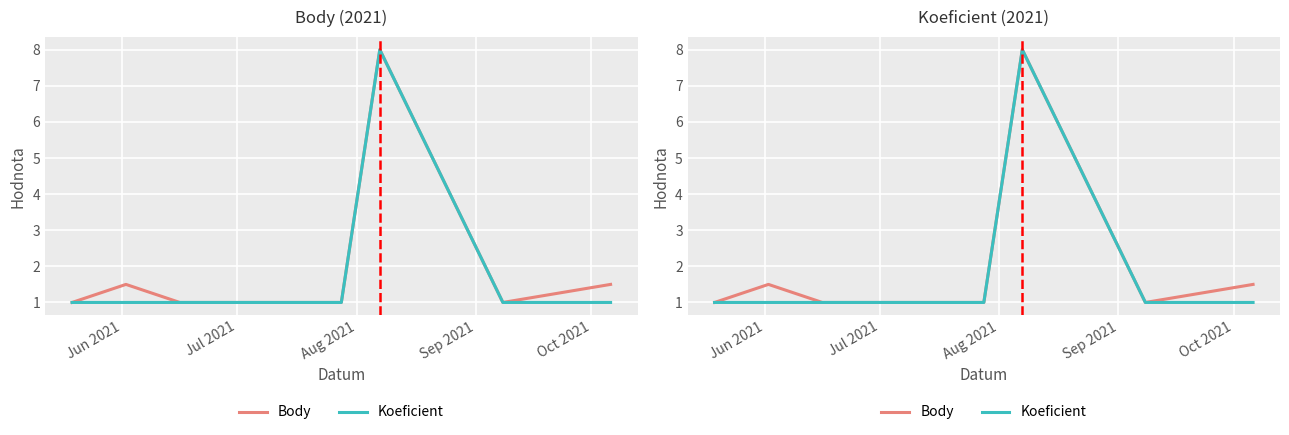

True or false: Koeficient has a value of 0.4 at 5.

False